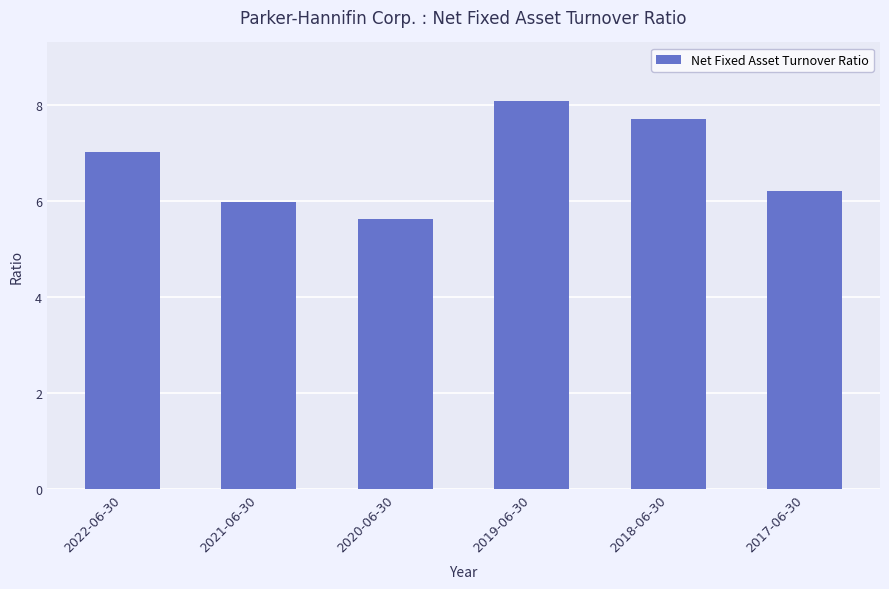

What is the value of the 4th bar from the left?

8.1